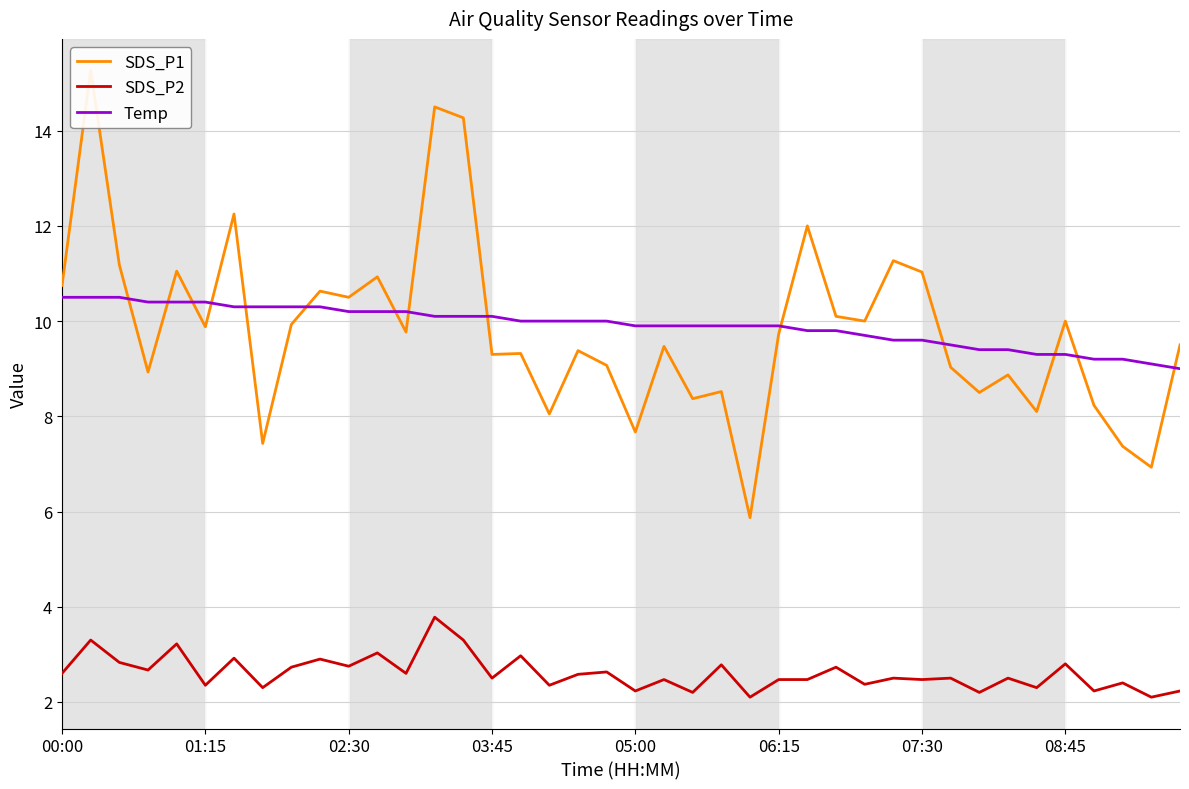

The value of Temp at 08:45 is 14.3. True or false?

False